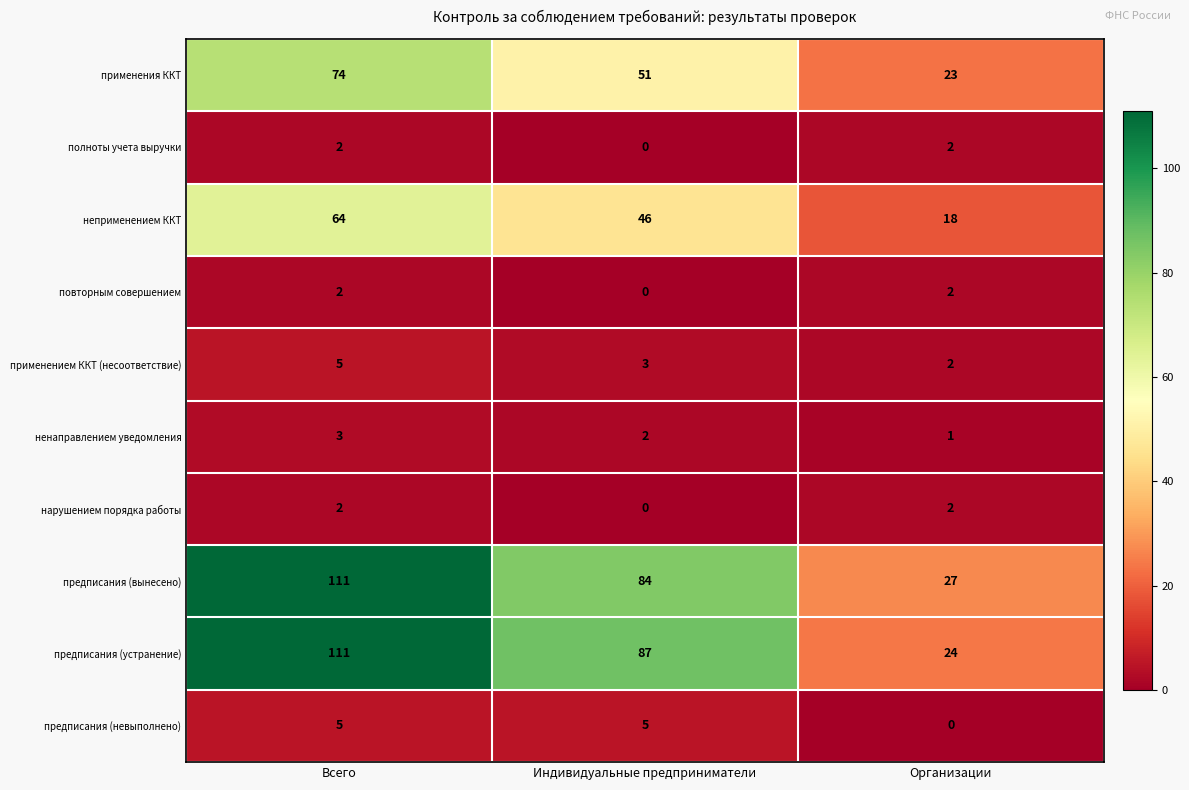

Reading left to right, transcribe all the data shown in this chart.

применения ККТ: 74	51	23
полноты учета выручки: 2	0	2
неприменением ККТ: 64	46	18
повторным совершением: 2	0	2
применением ККТ (несоответствие): 5	3	2
ненаправлением уведомления: 3	2	1
нарушением порядка работы: 2	0	2
предписания (вынесено): 111	84	27
предписания (устранение): 111	87	24
предписания (невыполнено): 5	5	0